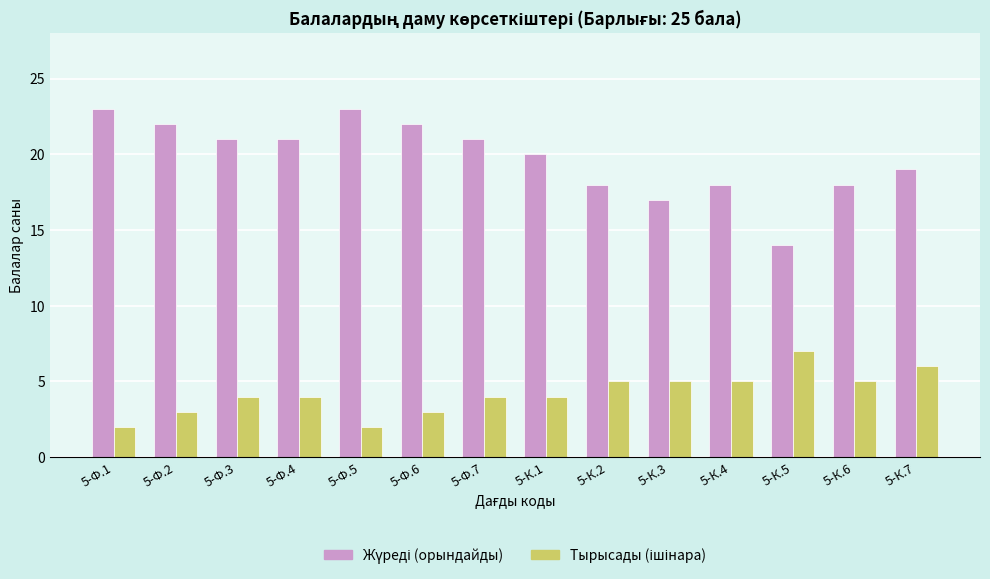

What is the greatest value displayed?

23